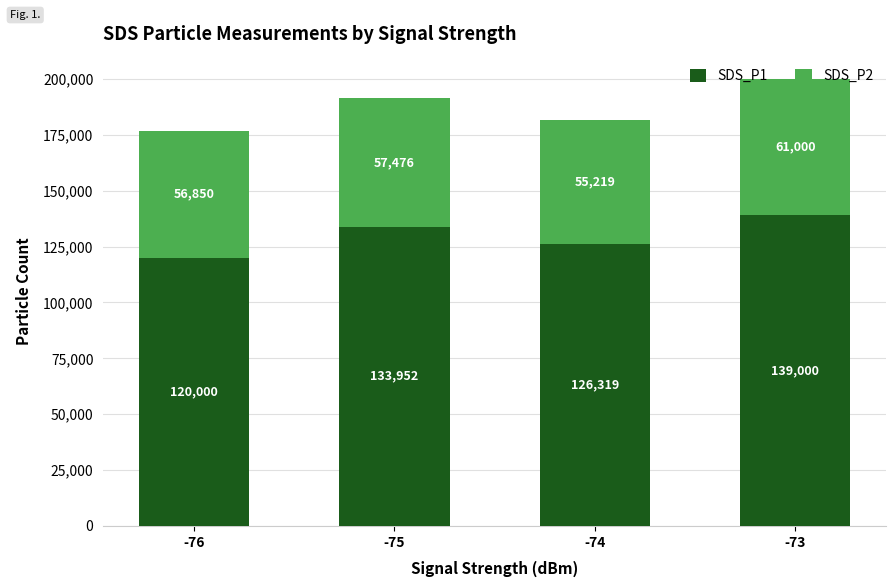

Rank the categories by SDS_P1 value from highest to lowest.

-73, -75, -74, -76